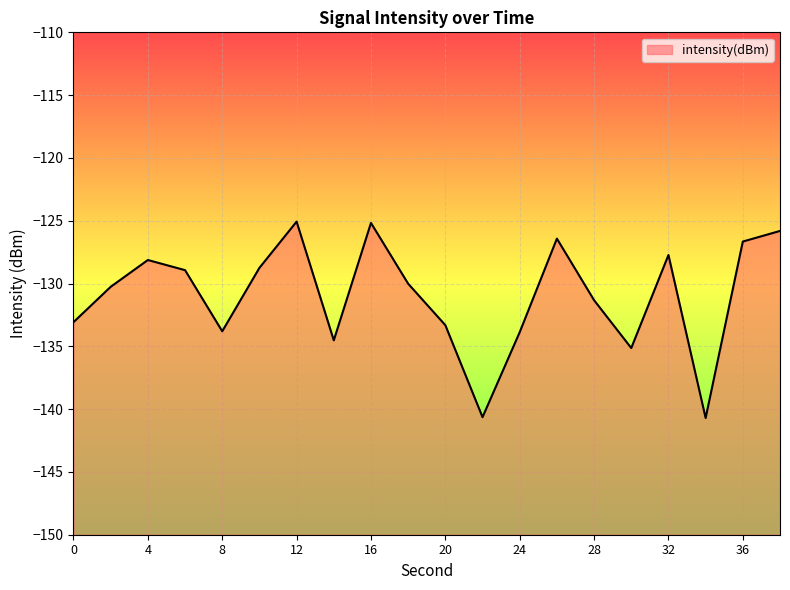

At which label is the value closest to -132?

28